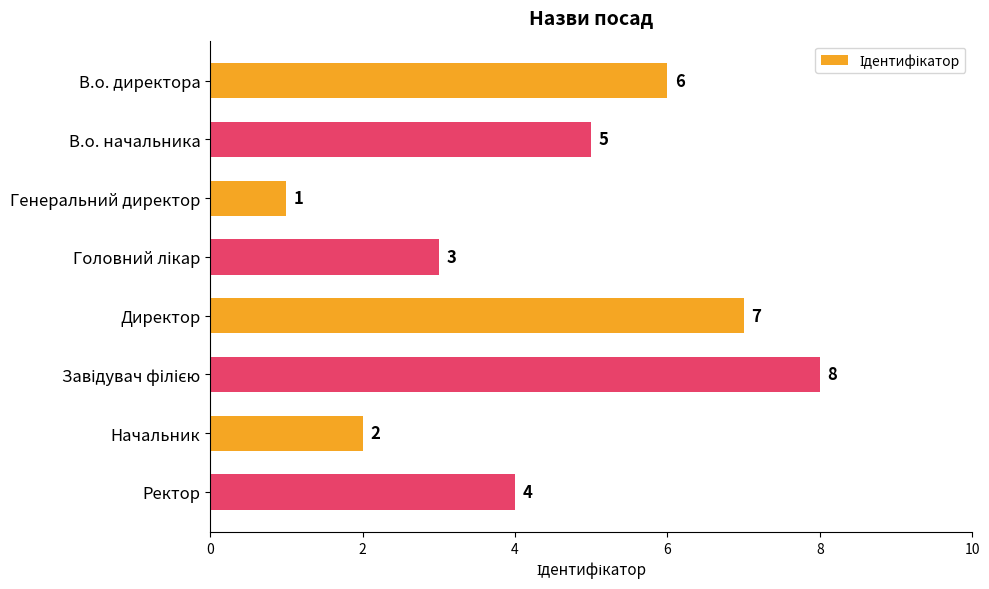

What is the difference between the maximum and minimum values?

7